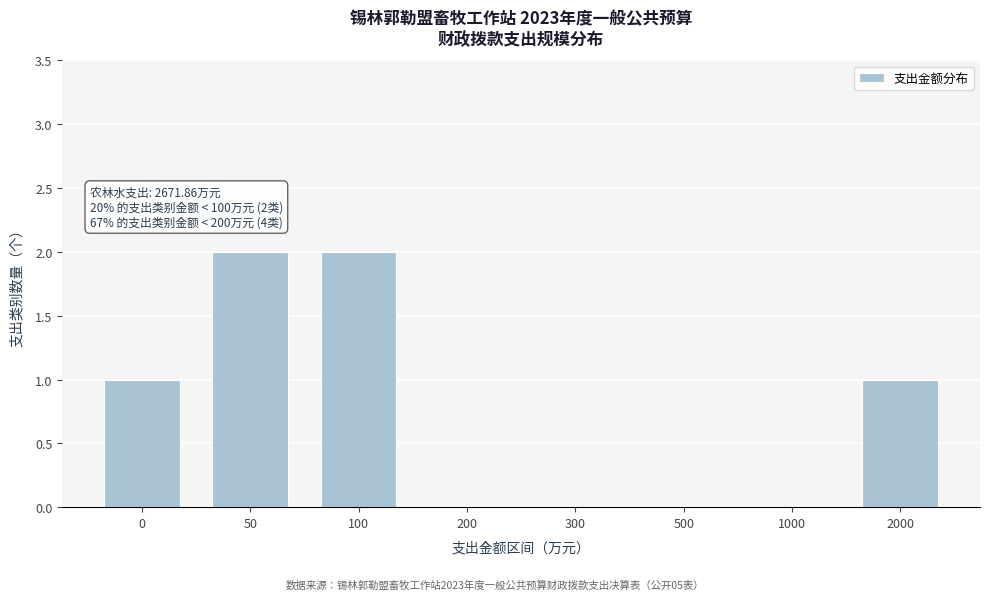

Reading left to right, list all the values displayed in this chart.

0=1	50=2	100=2	200=0	300=0	500=0	1000=0	2000=1